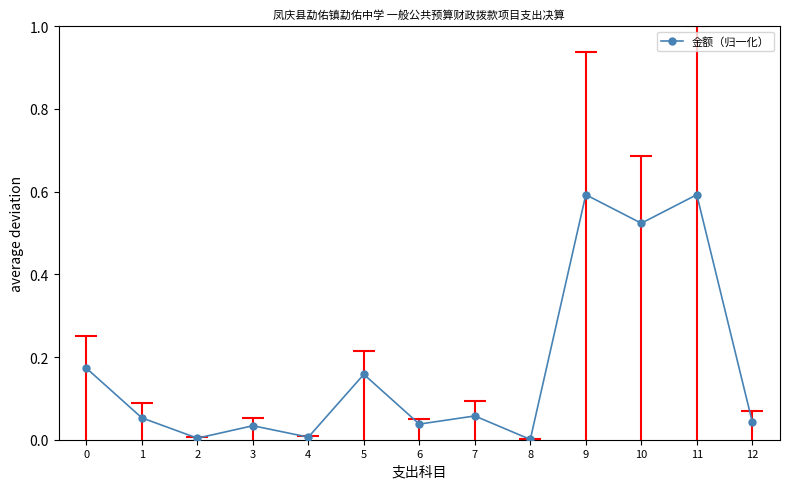

What is the sum of all values?

2.3